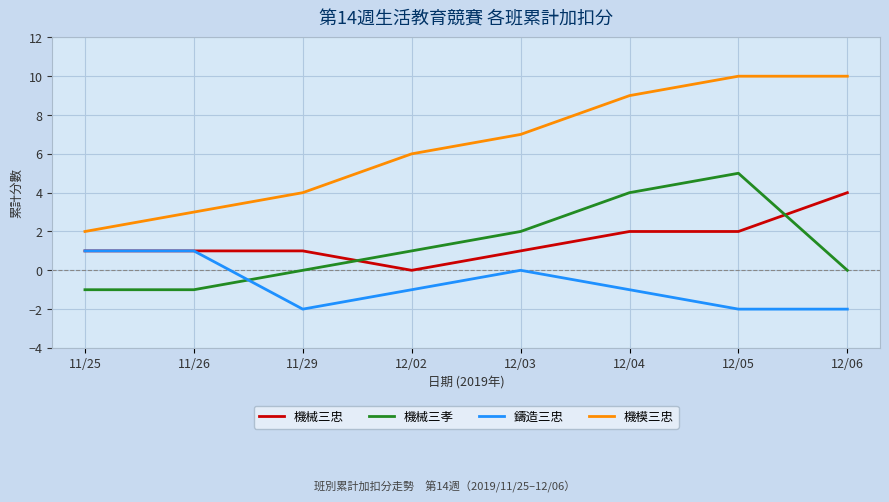

Rank the series by their maximum value, from lowest to highest.

鑄造三忠, 機械三忠, 機械三孝, 機模三忠